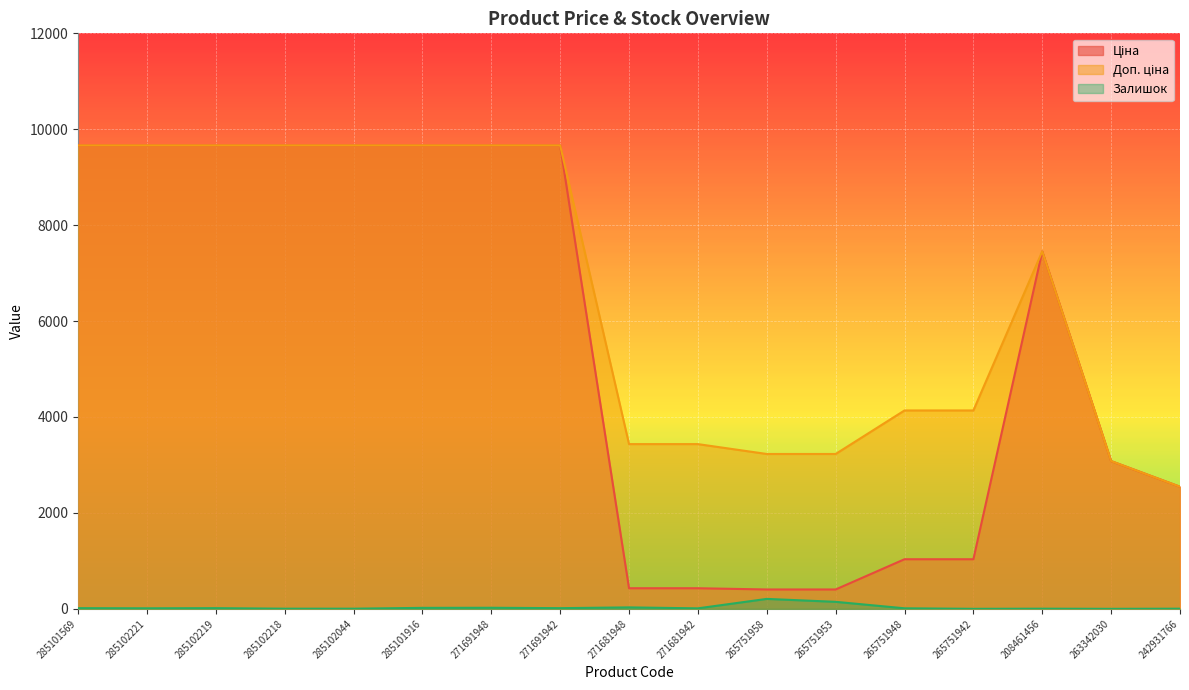

Rank the series by their maximum value, from highest to lowest.

Ціна, Доп. ціна, Залишок